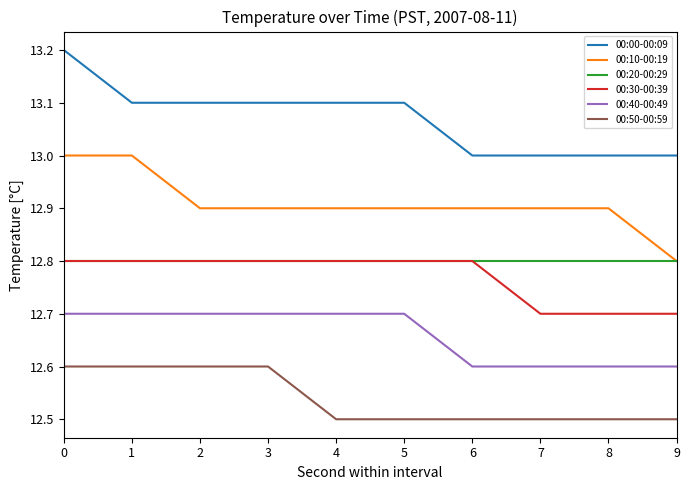

True or false: 00:50-00:59 and 00:30-00:39 intersect in this chart.

False